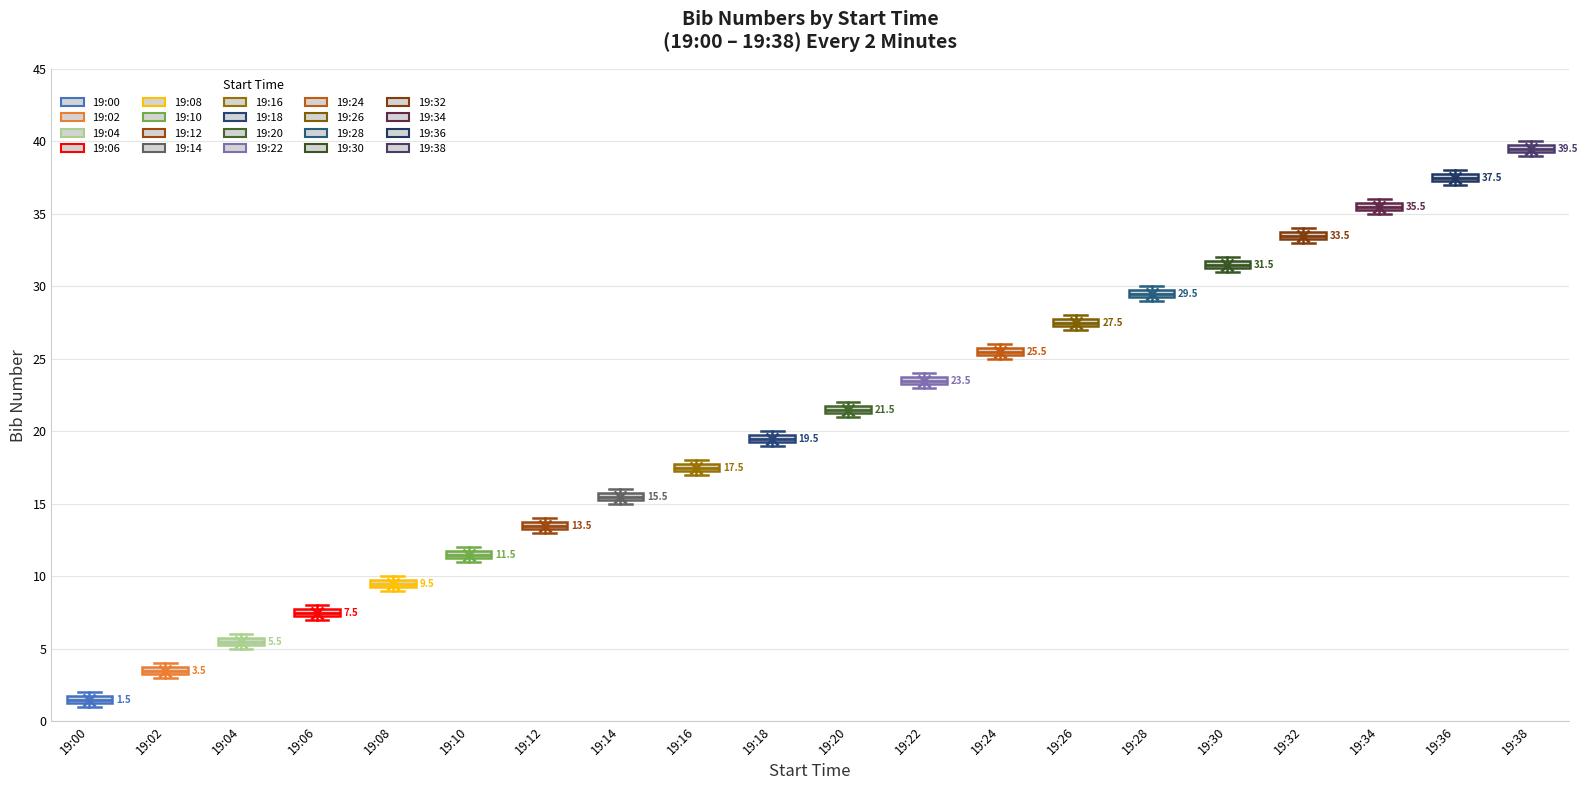

Which box's median line is the highest?

19:38